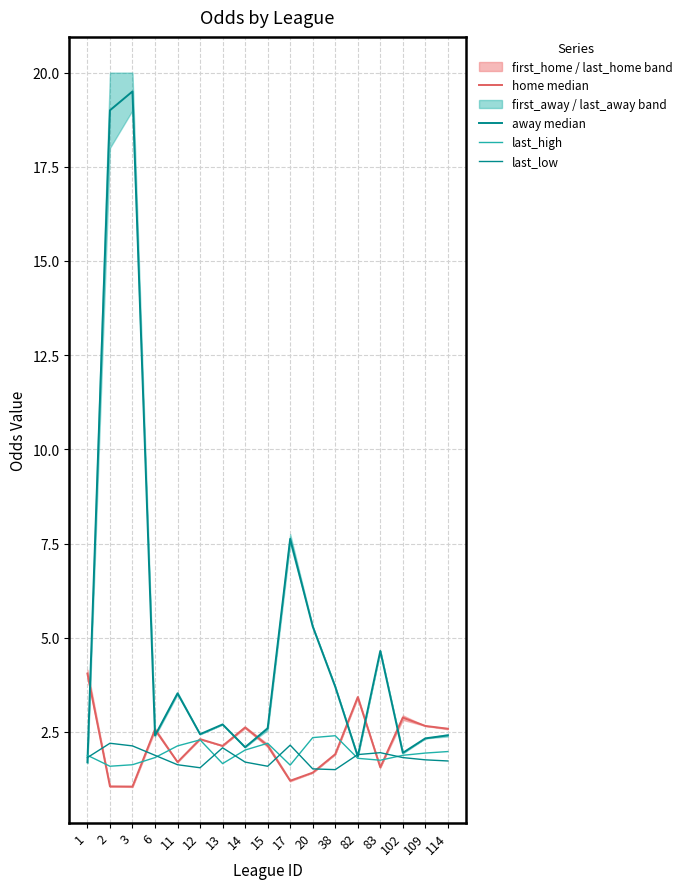

How many lines are shown in the chart?

4